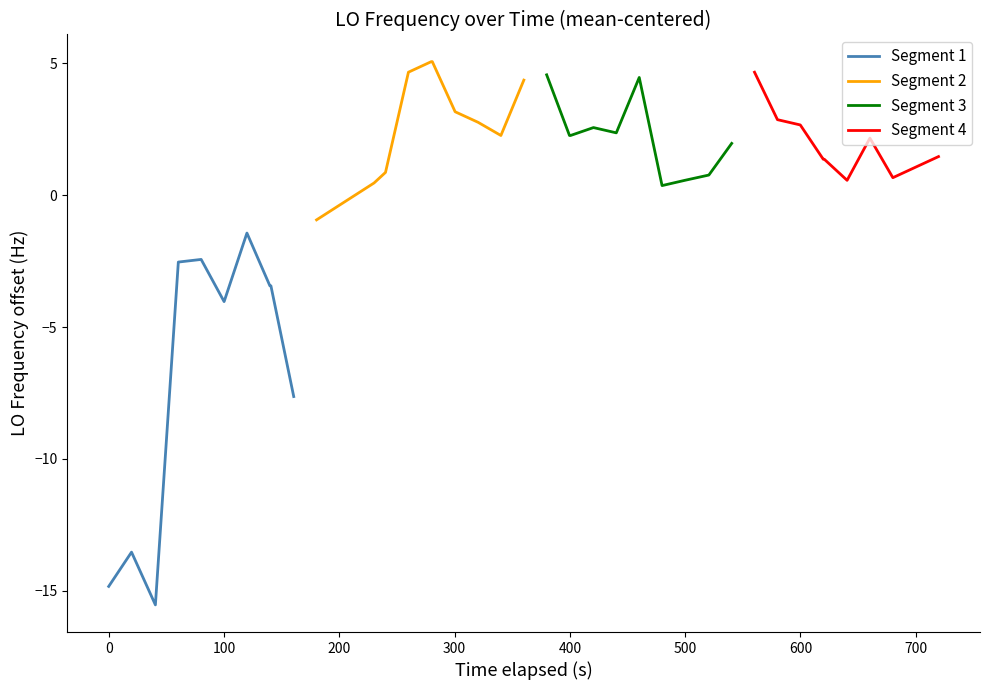

What is the difference between the maximum and minimum values in the Segment 4 series?

4.1